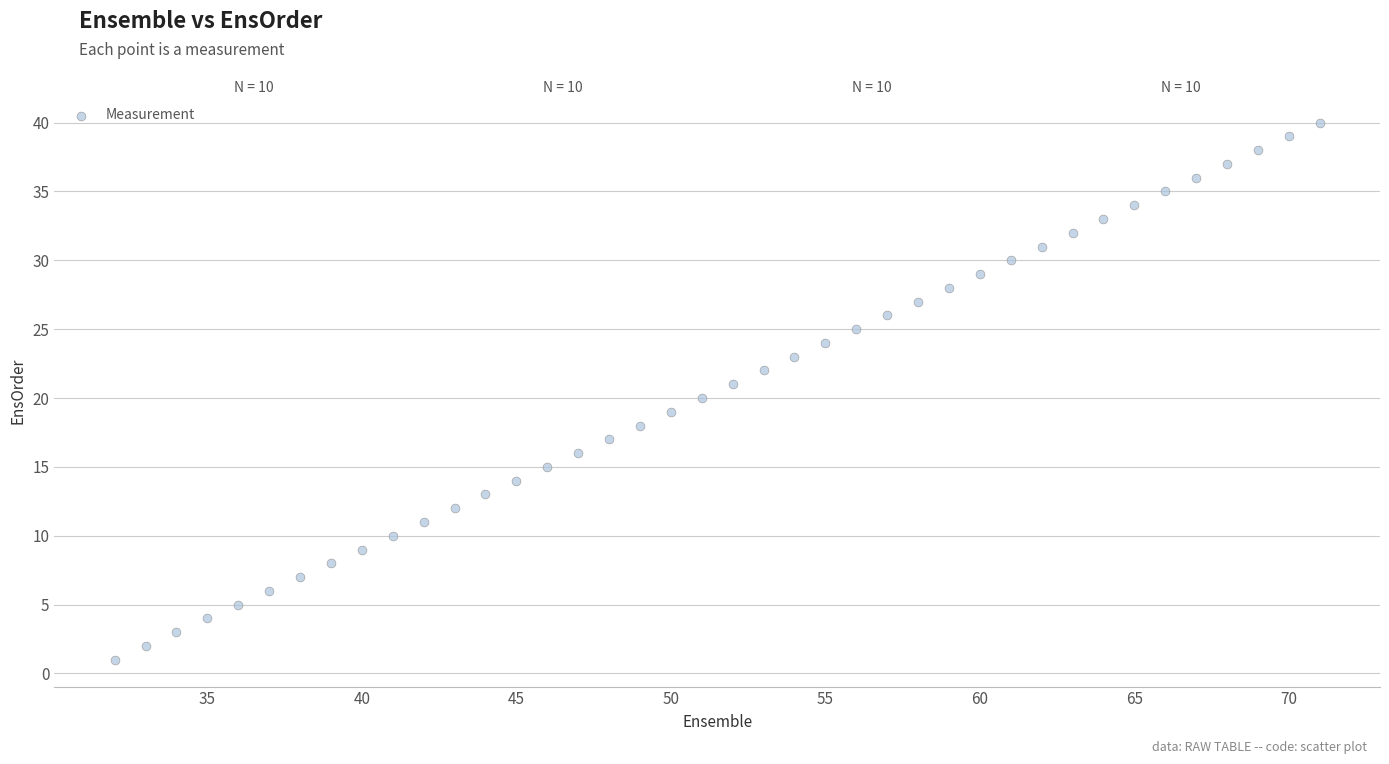

What is the range of X values (max minus min)?

39